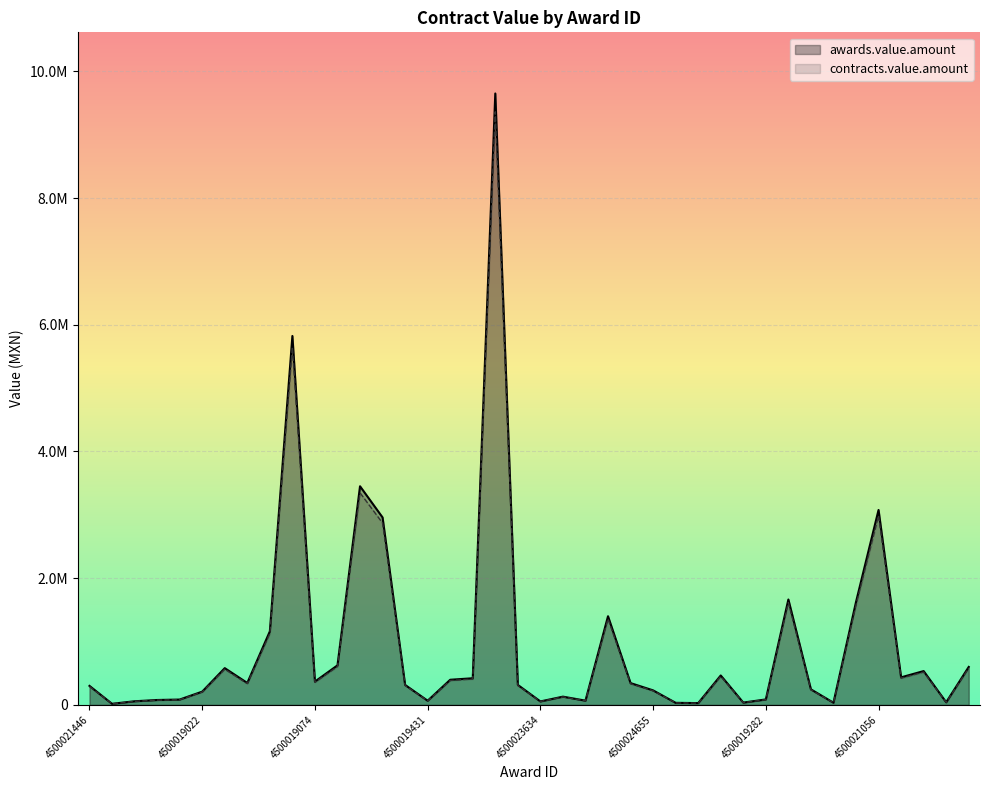

Is it true that contracts.value.amount equals 65688.5 at 4500023659?

True